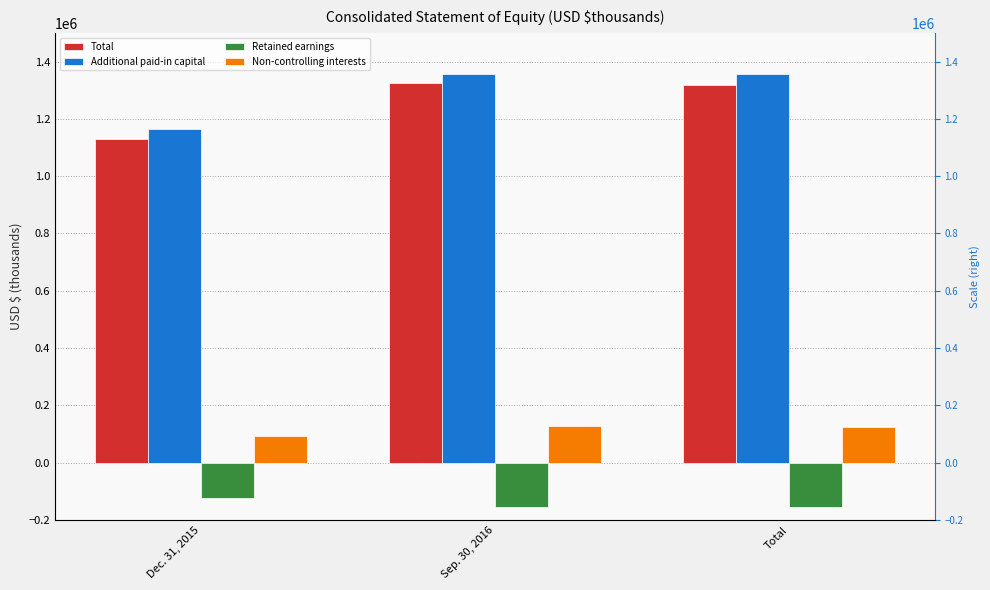

What is the difference between the second highest and minimum values in the Additional paid-in capital series?

189128